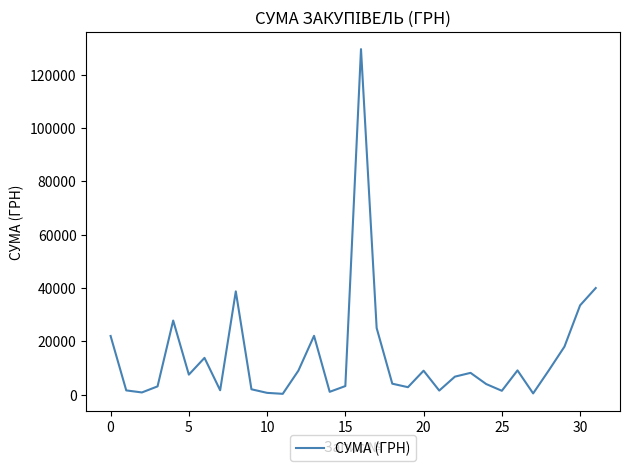

What is the maximum value shown in the chart?

129648.7